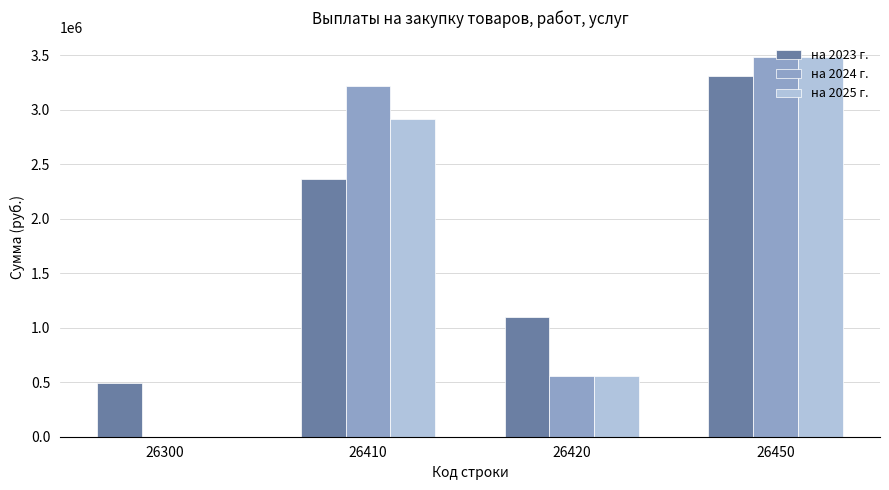

What is the sum of all на 2023 г. values?

7270597.9